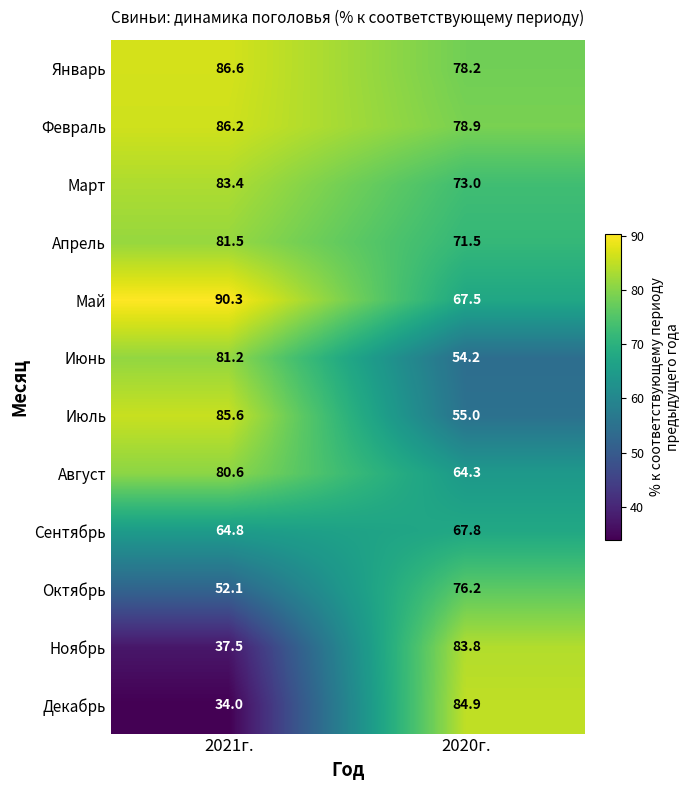

Which series has the largest range (max minus min)?

Декабрь